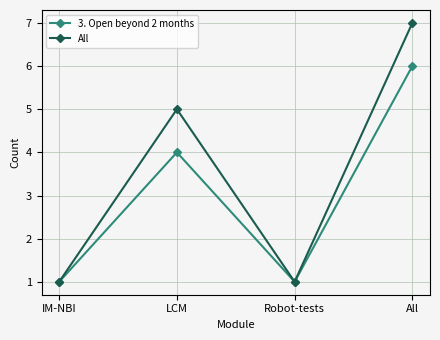

How many categories are shown in the chart?

4